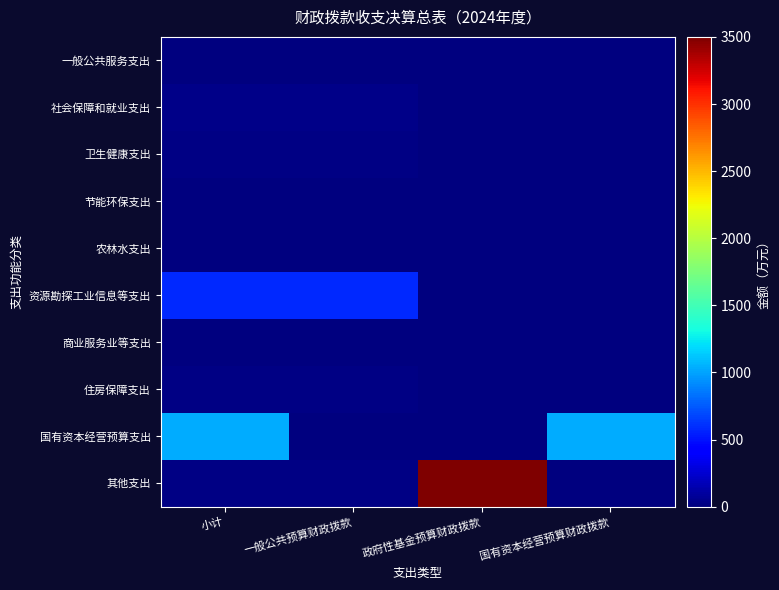

At which category does the chart reach its minimum across all series?

小计